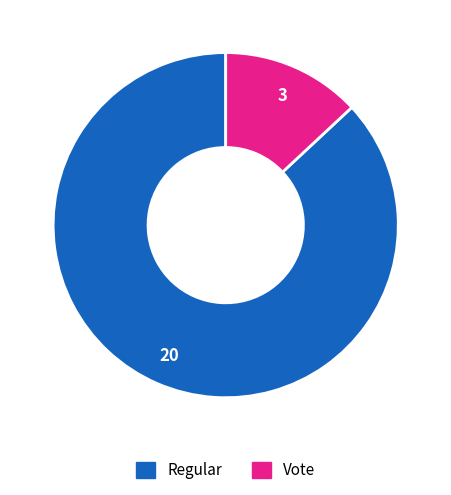

The Regular slice represents 97% of the pie. True or false?

False